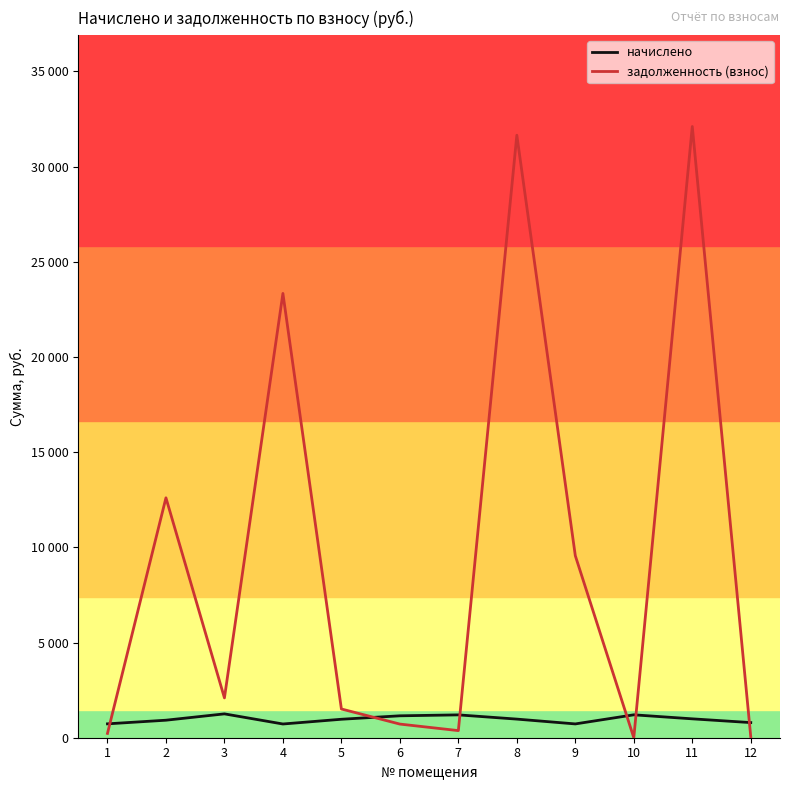

Rank the series by their average value, from highest to lowest.

задолженность (взнос), начислено